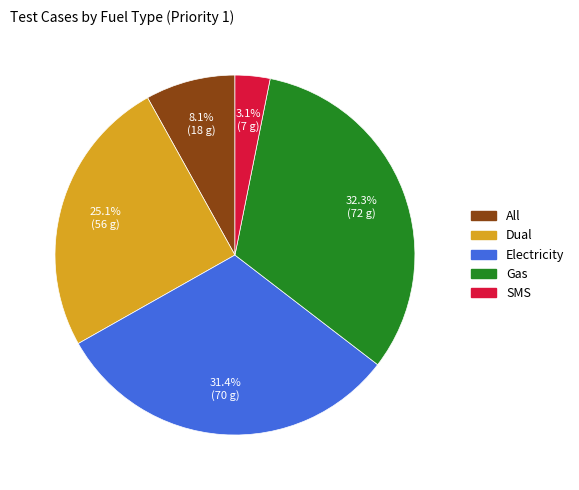

Is the sum of Dual and SMS greater than half?

No